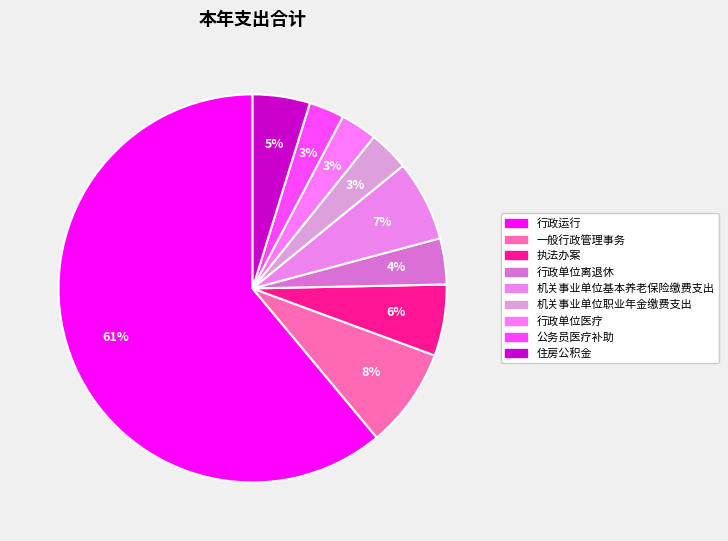

Count the number of slices in the pie.

9